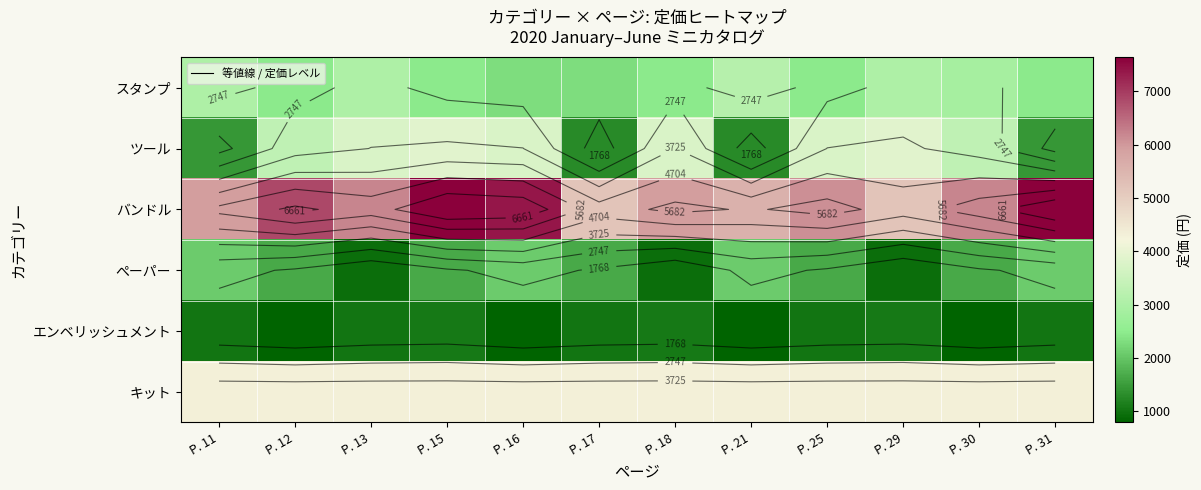

List the labels in order of ツール value, smallest first.

P. 17, P. 21, P. 11, P. 31, P. 12, P. 30, P. 13, P. 16, P. 18, P. 25, P. 15, P. 29